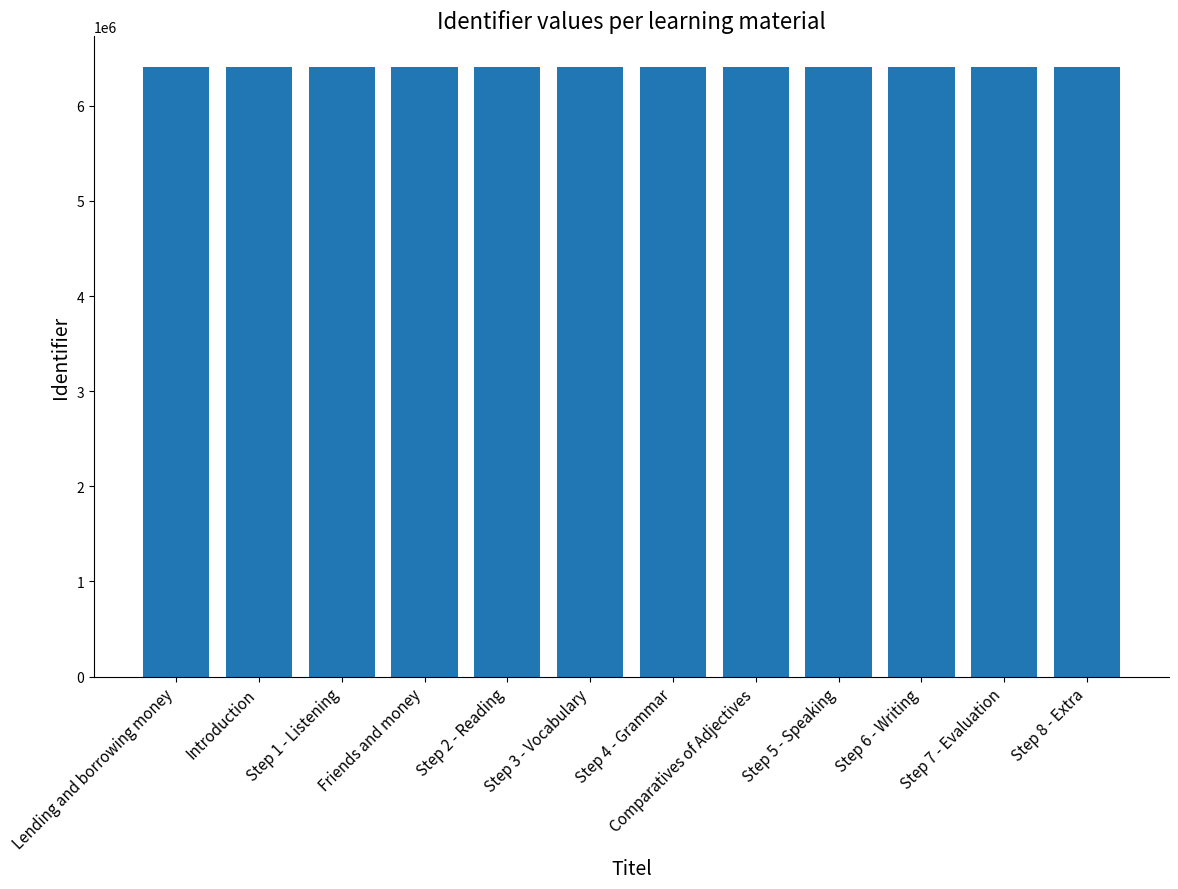

True or false: the data shows 6410477 at Step 2 - Reading.

True